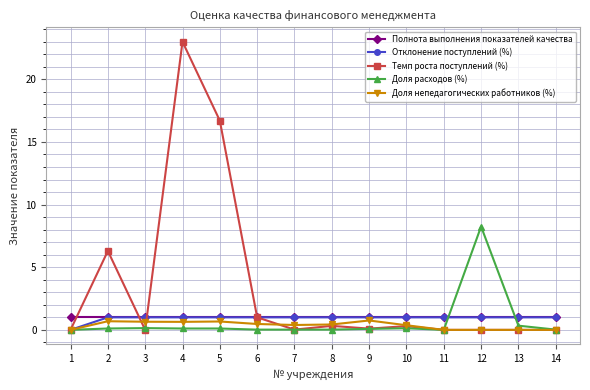

What are all the series names shown in the legend?

Полнота выполнения показателей качества, Отклонение поступлений (%), Темп роста поступлений (%), Доля расходов (%), Доля непедагогических работников (%)